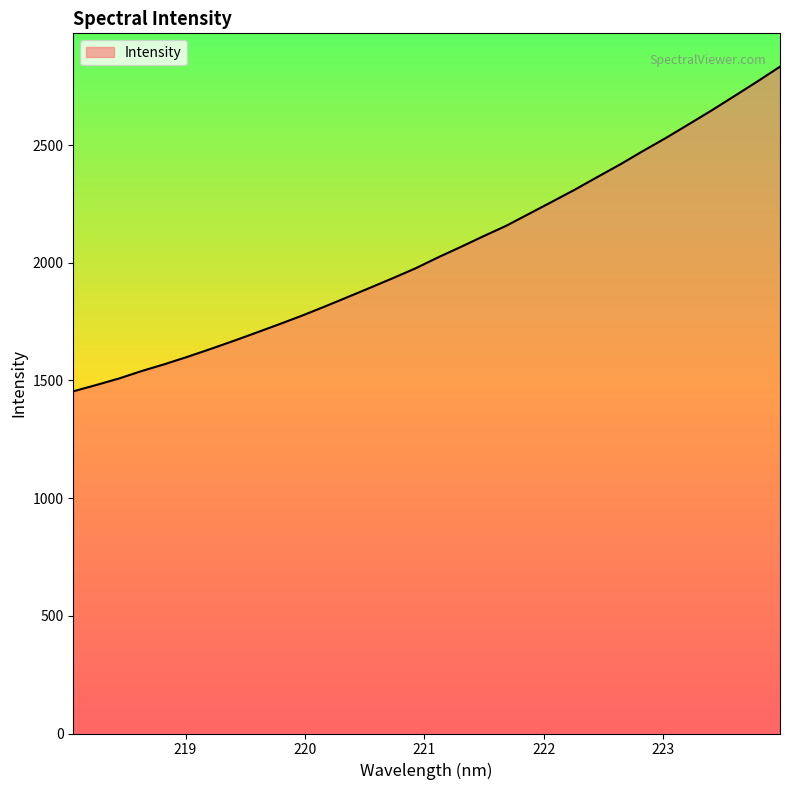

What is the difference between the maximum and minimum values?

1379.3